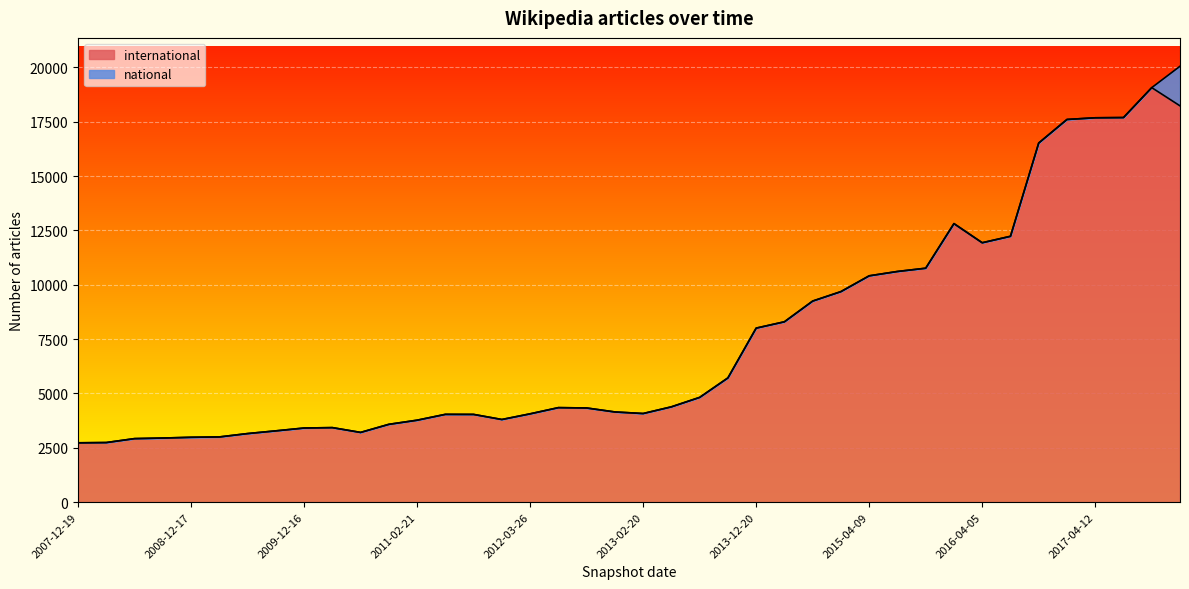

Approximately how many times larger is the value at 2014-03-28 compared to 2015-10-01?

0.8